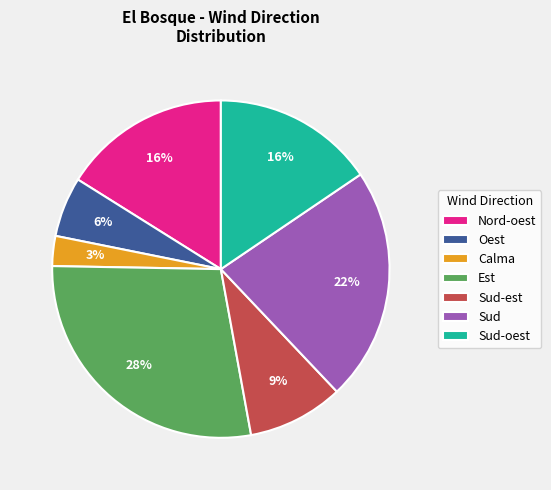

Which has a higher value, Est or Sud-oest?

Est